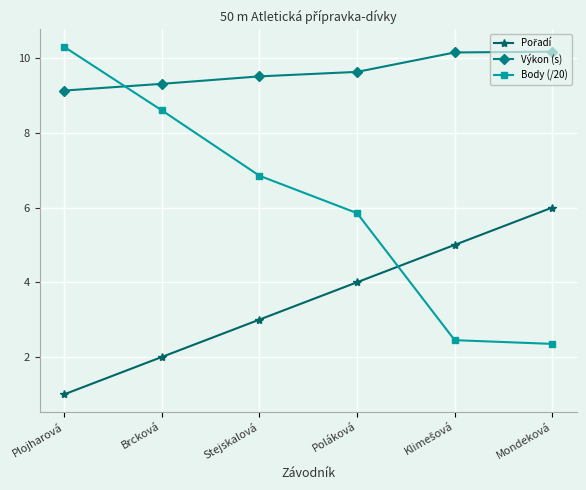

Where do Body (/20) and Výkon (s) first cross each other?

Plojharová and Brcková